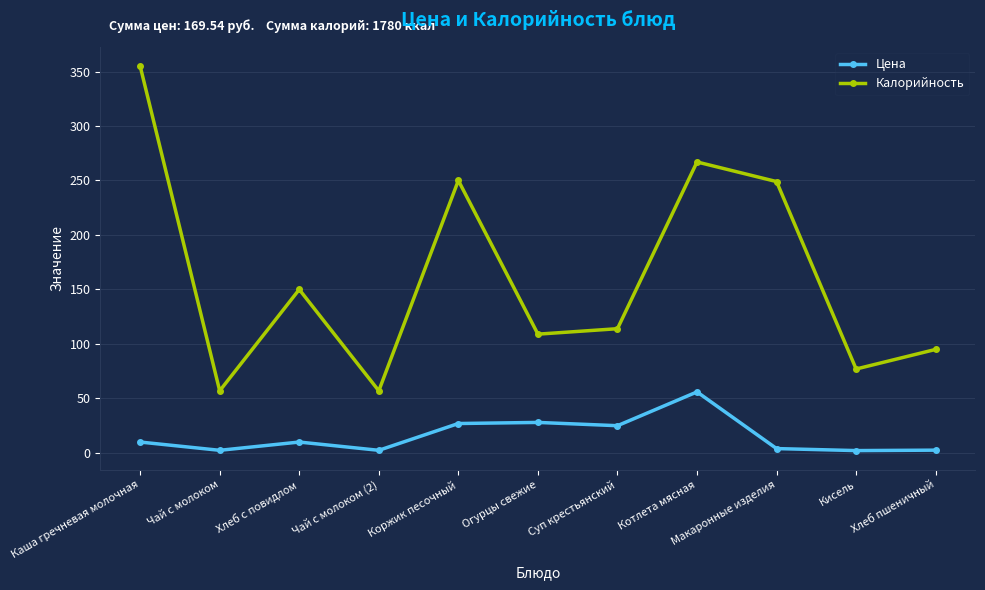

The Калорийность series shows 133.7 at Хлеб пшеничный. True or false?

False